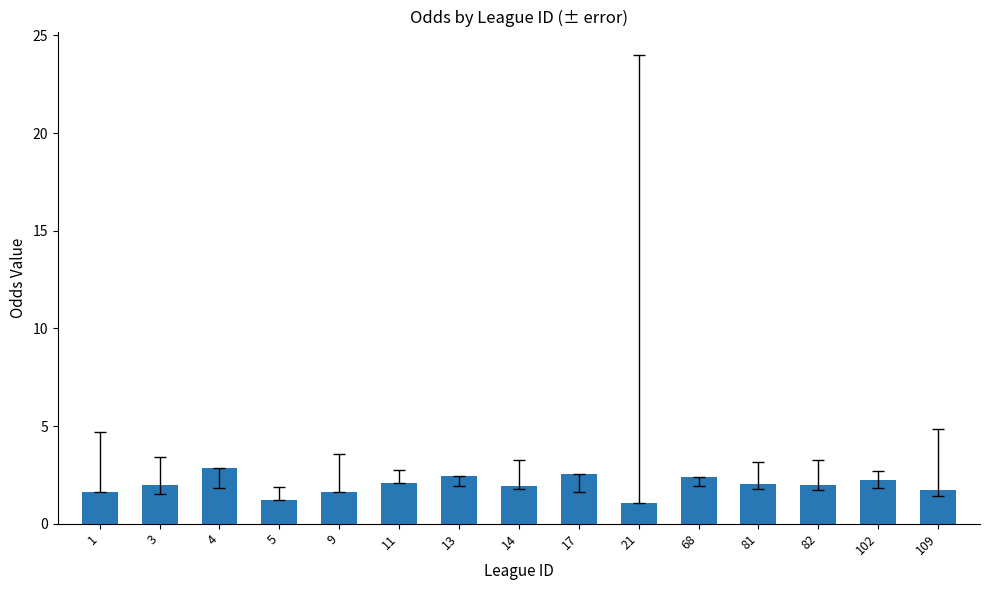

What is the value of the 14th bar from the left?

2.3